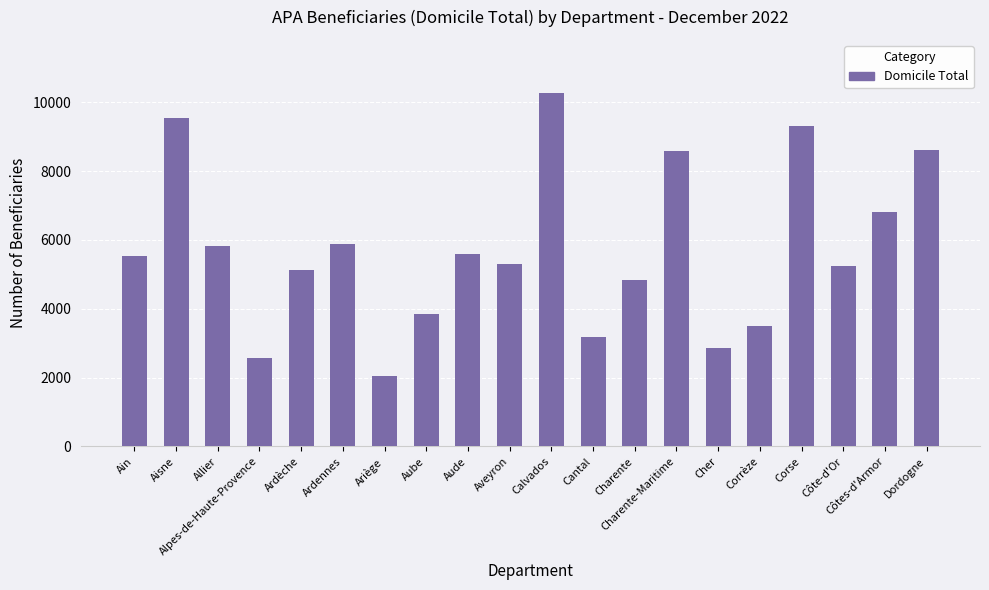

What is the change in value from Cantal to Charente?

+1667